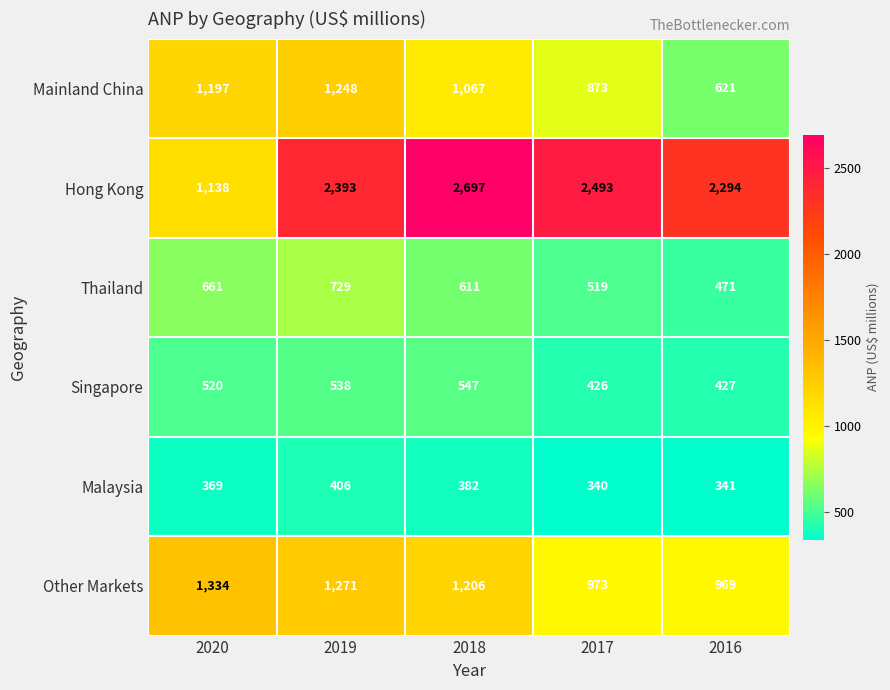

Is it true that Hong Kong equals 613 at 2017?

False